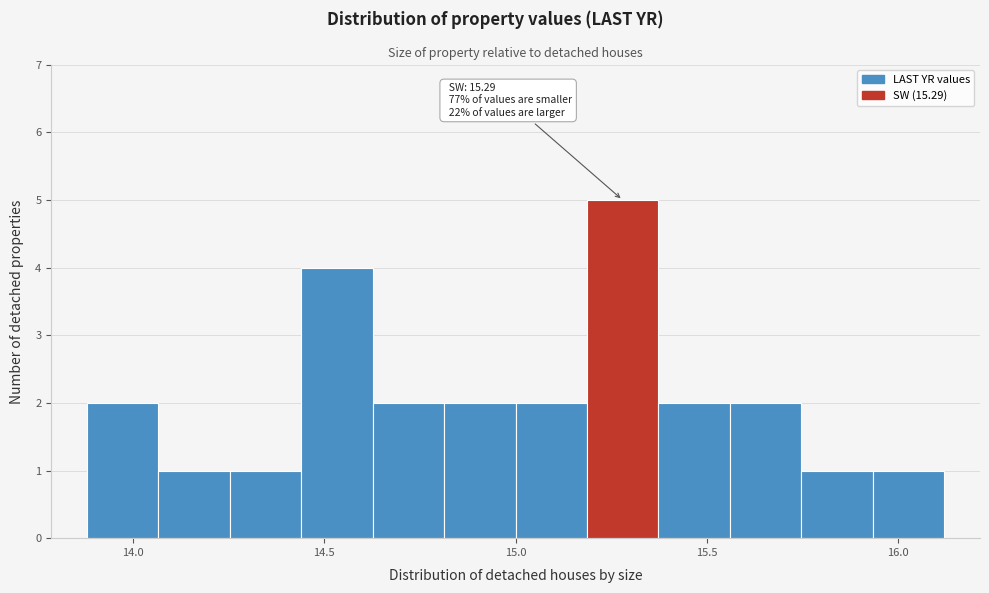

Around what value on the x-axis is the tallest bar? Give the approximate position of its centre, as read against the axis.

15.30